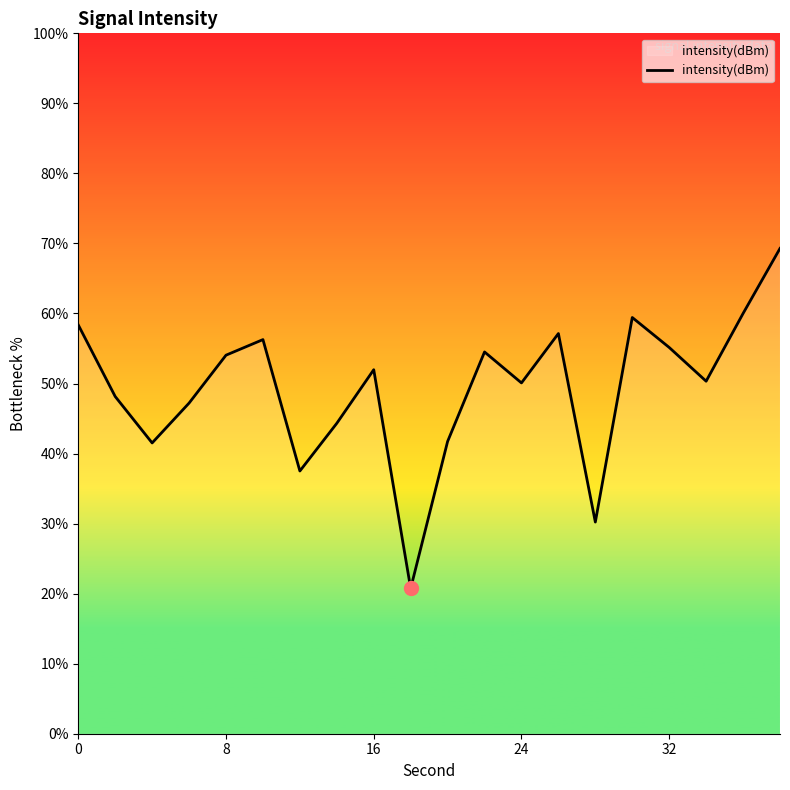

How many interior local peaks (higher than both neighbors) does the data have?

5